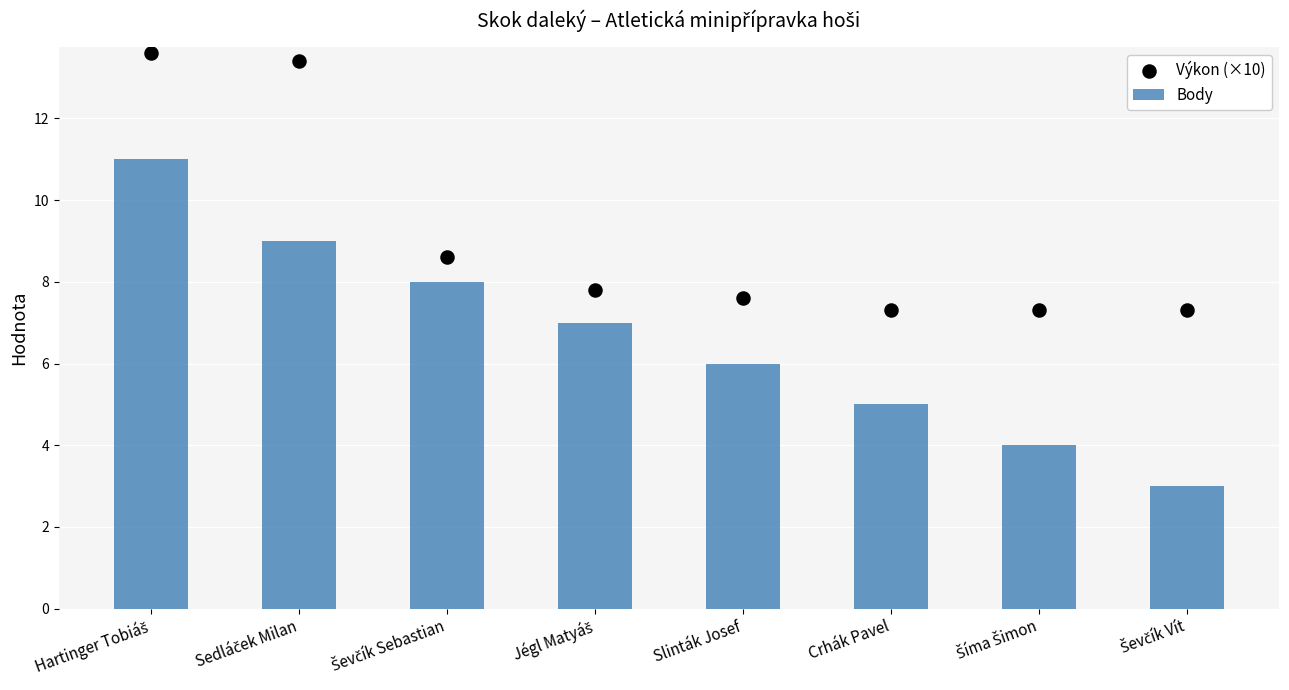

What are all the series names shown in the legend?

Body, Výkon (×10)